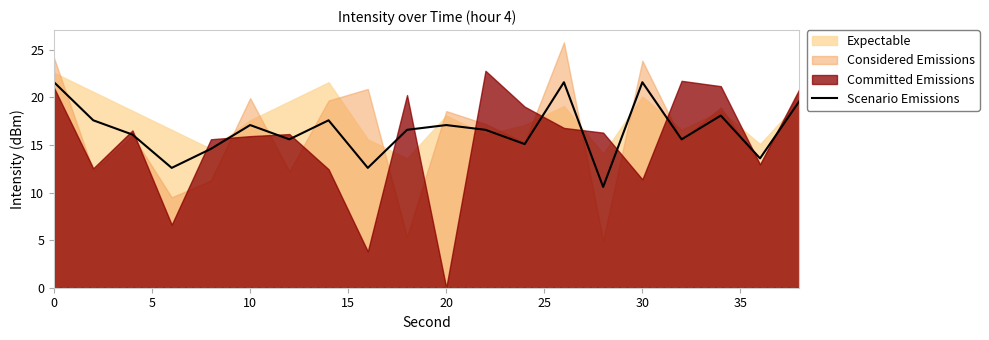

What is the value of the 20th point from the left?

19.6